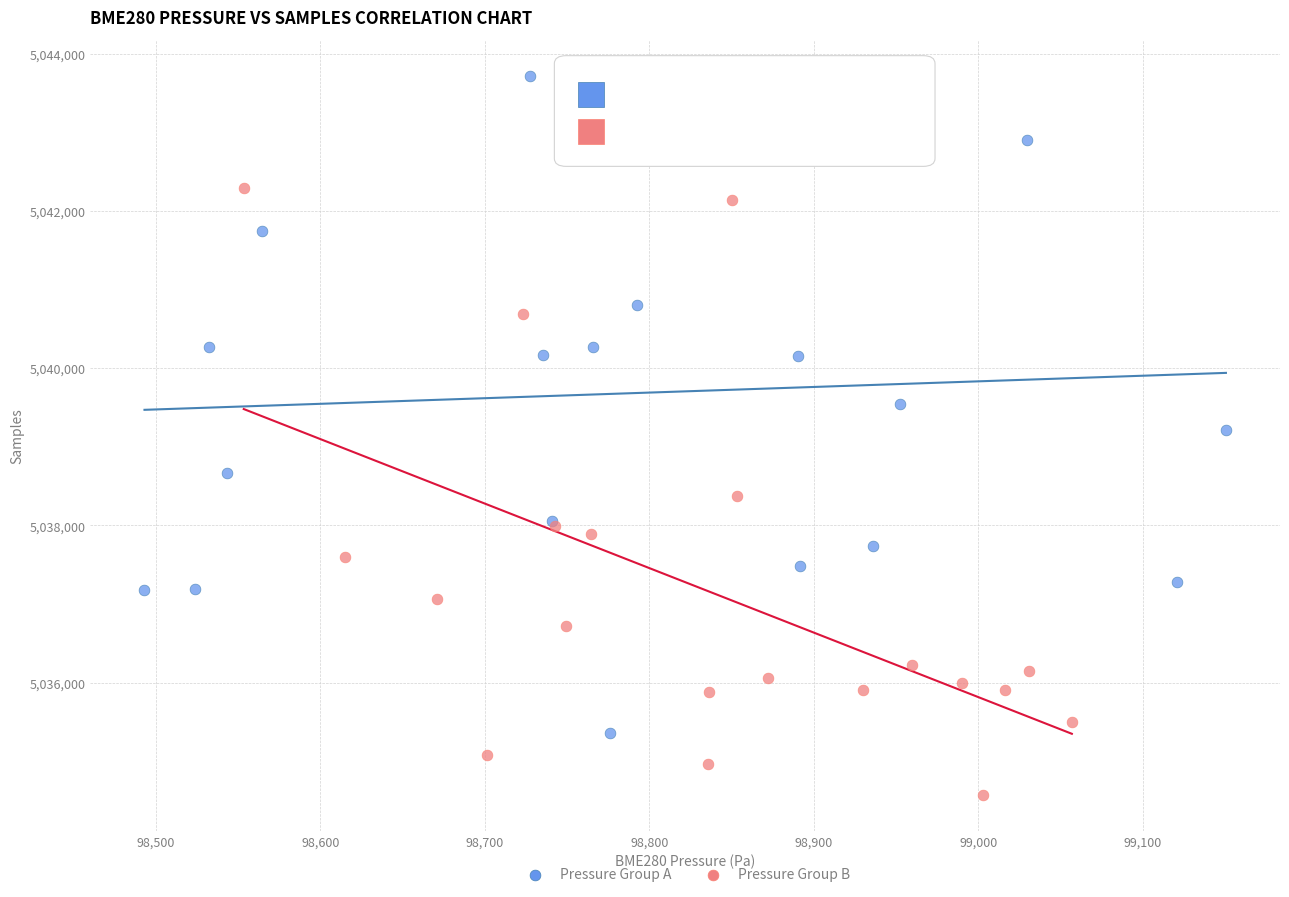

Which series has the largest Y range (max minus min)?

Pressure Group A